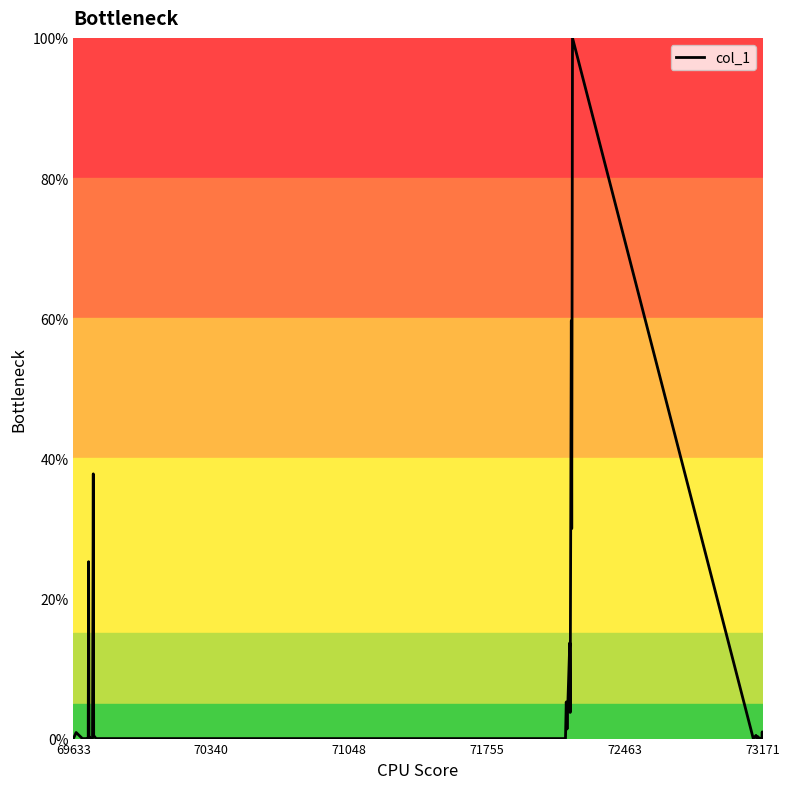

What is the difference between the second highest and minimum values?

59.6